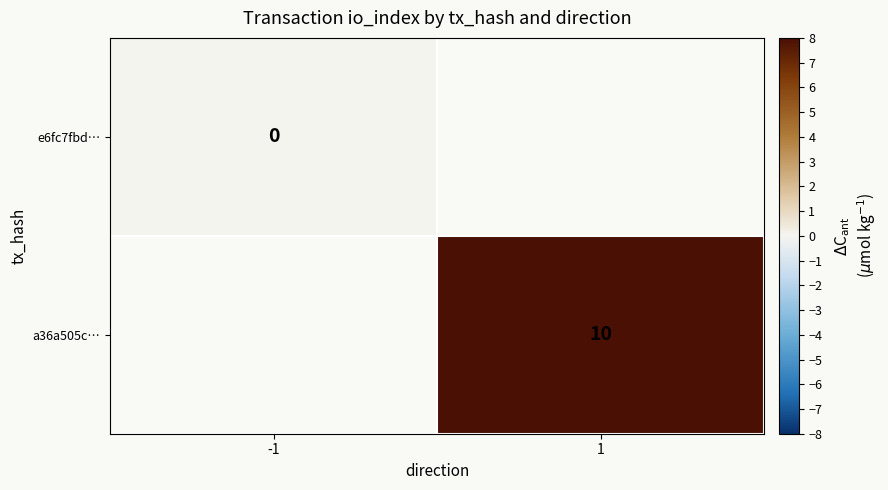

The value of a36a505c… at 1 is 4. True or false?

False